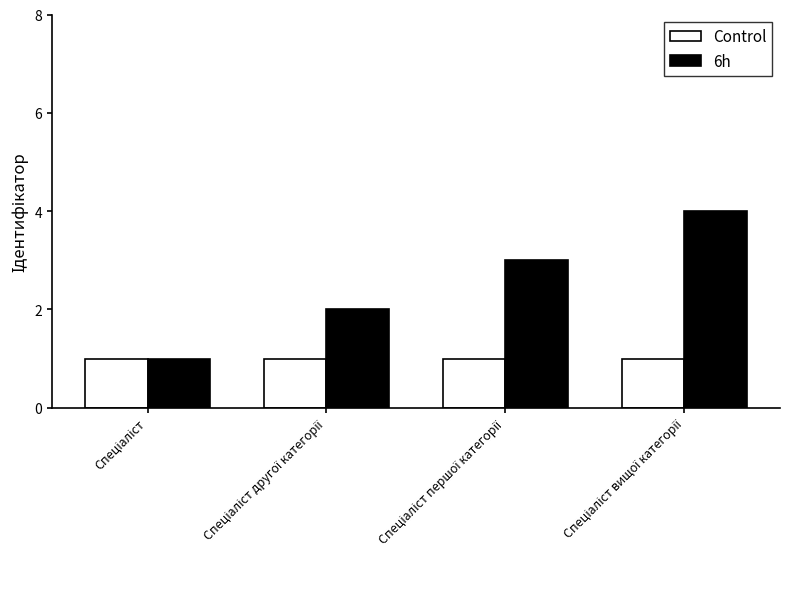

Rank the series by their average value, from highest to lowest.

6h, Control